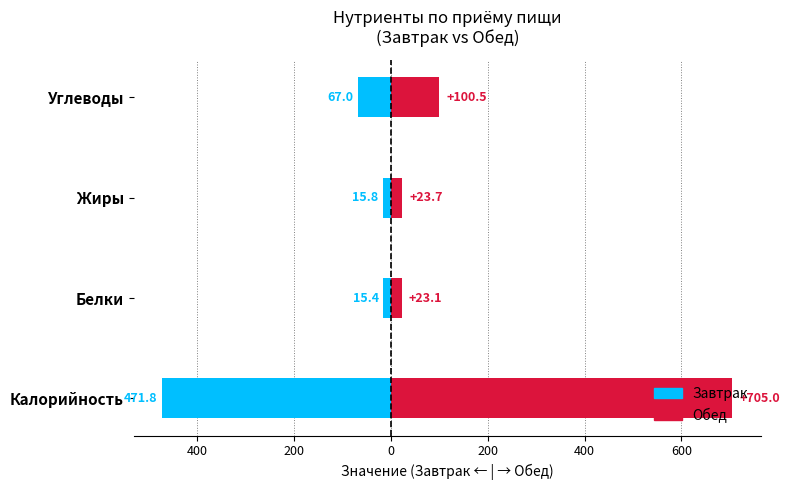

What is the minimum value for Завтрак?

-471.8